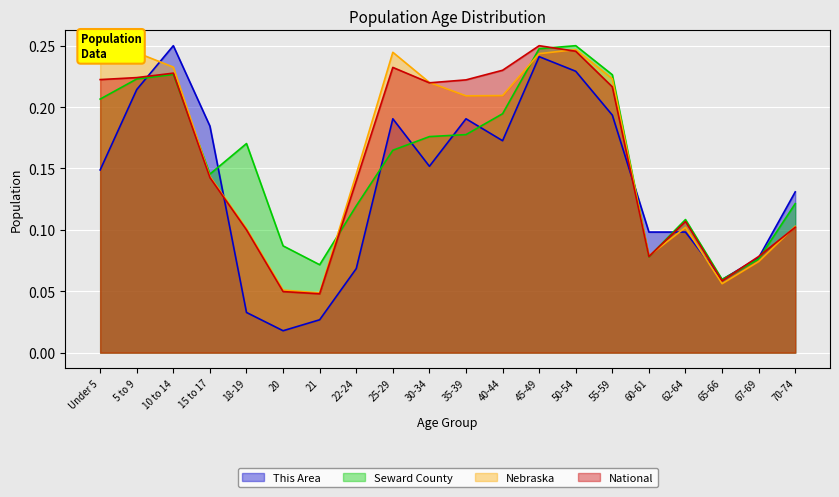

Count the Nebraska values in the range 0 to 1.

20